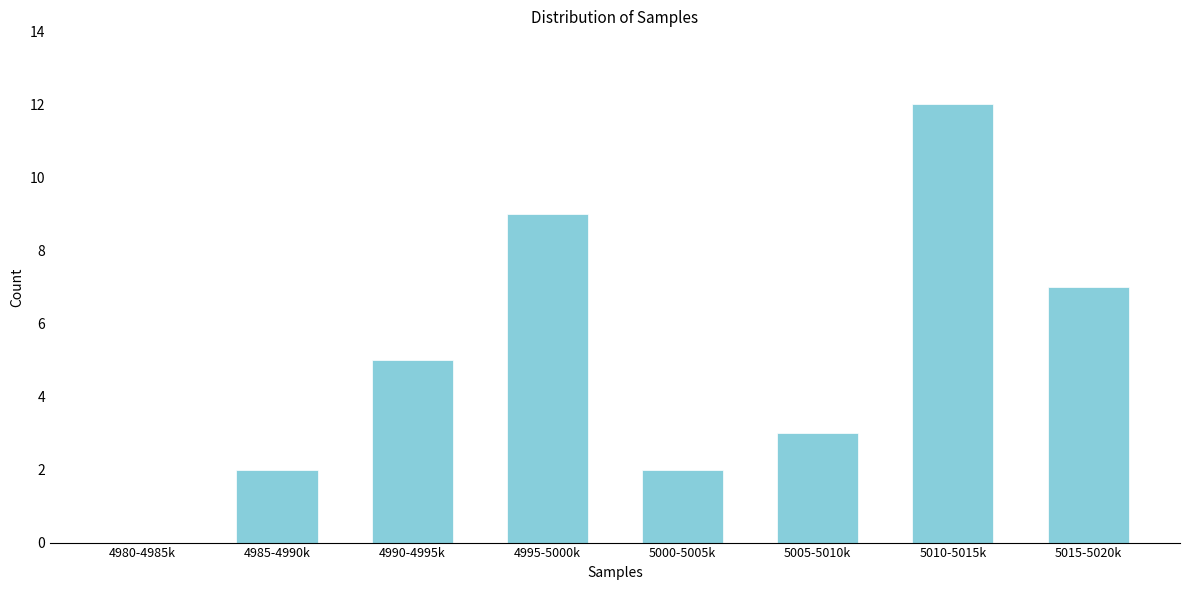

Reading left to right, transcribe all the data shown in this chart.

4980-4985k=0	4985-4990k=2	4990-4995k=5	4995-5000k=9	5000-5005k=2	5005-5010k=3	5010-5015k=12	5015-5020k=7